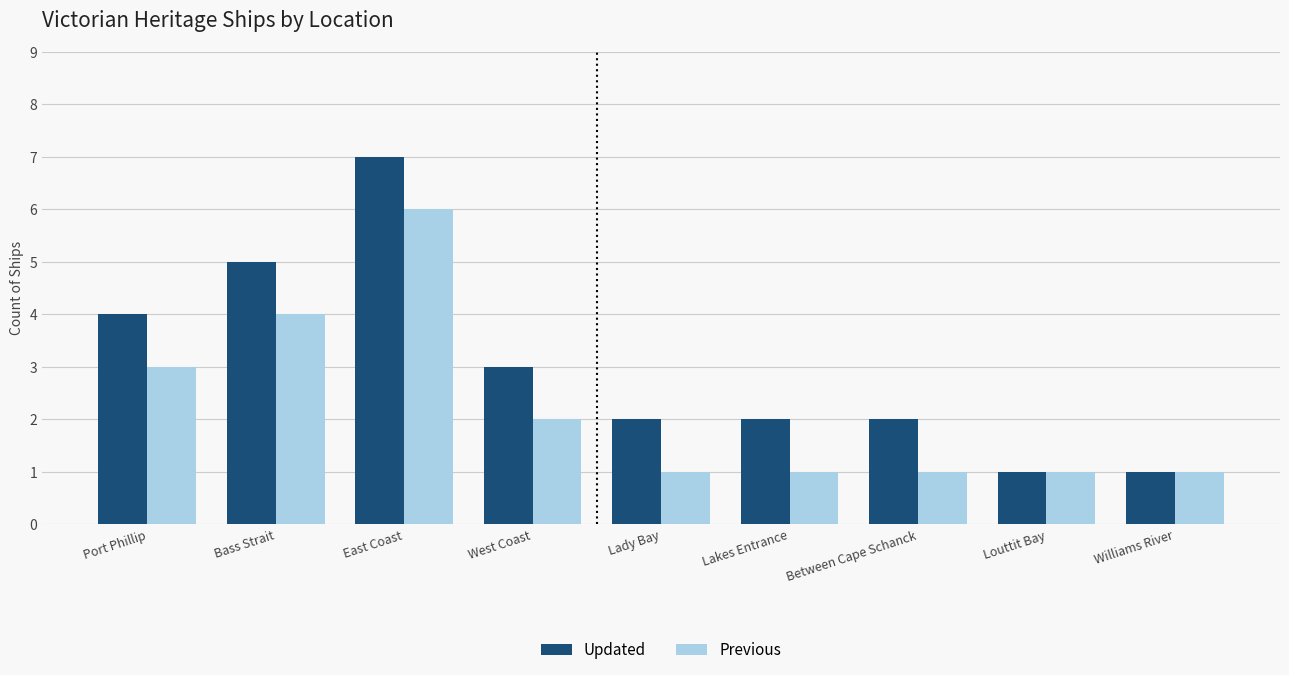

How many series are shown in this chart?

2